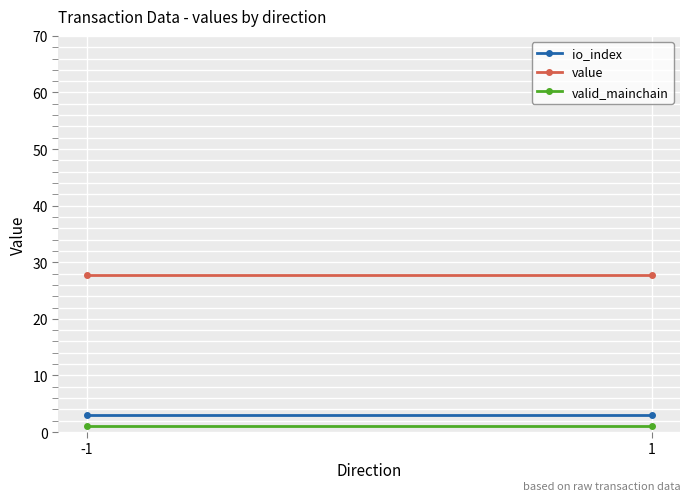

The value of io_index at 1 is 4.8. True or false?

False